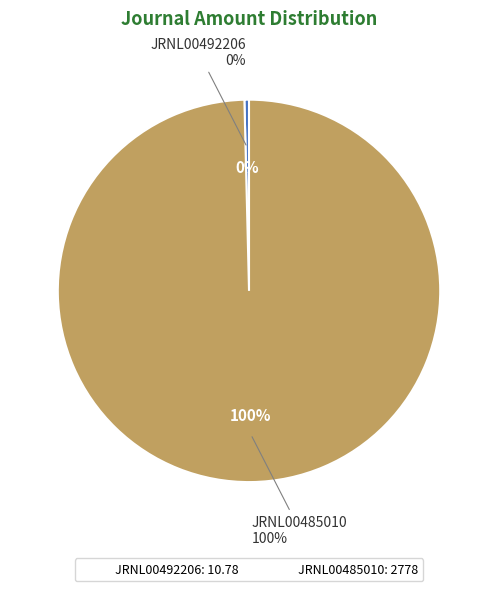

The JRNL00485010 slice represents 100% of the pie. True or false?

True